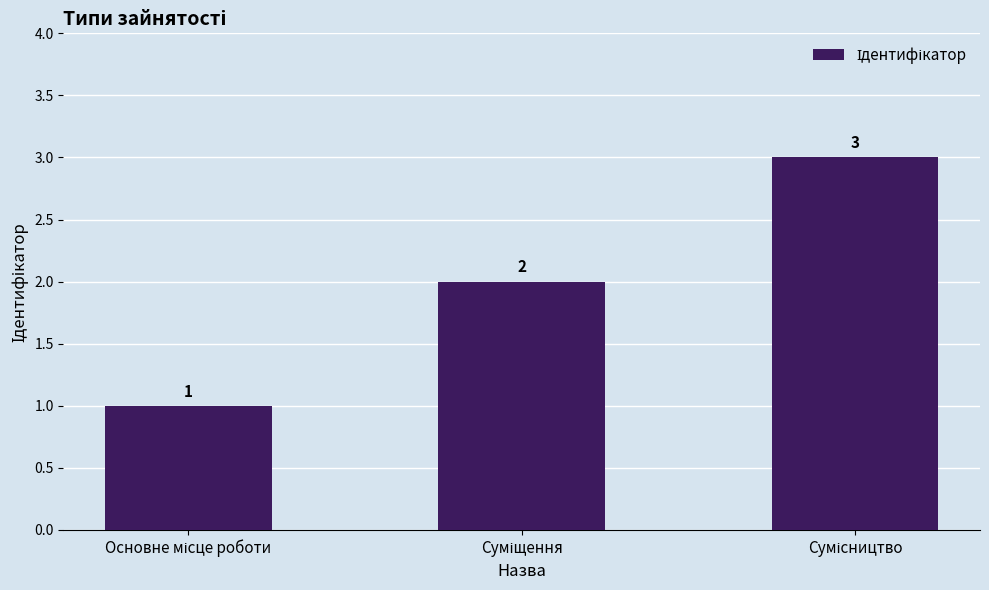

What is the maximum value shown in the chart?

3